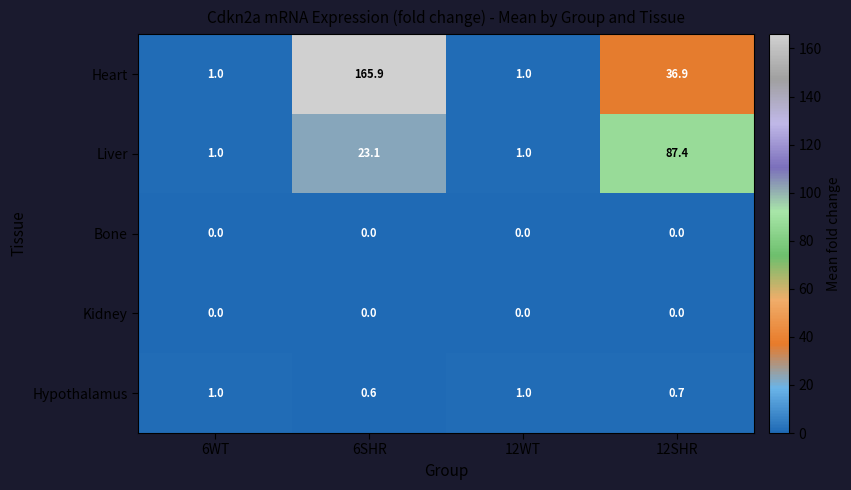

What is the total value across all series at 6WT?

3.0